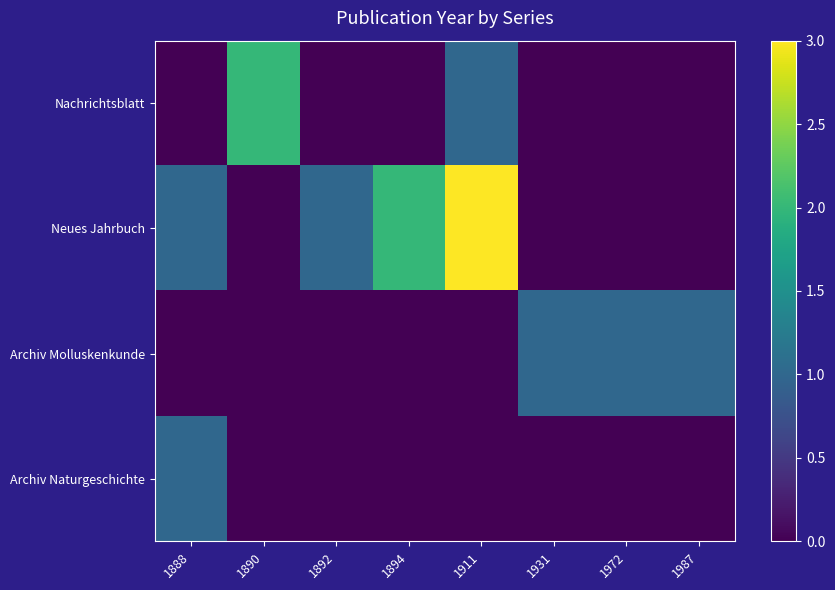

At which category is the sum across all series the highest?

1911